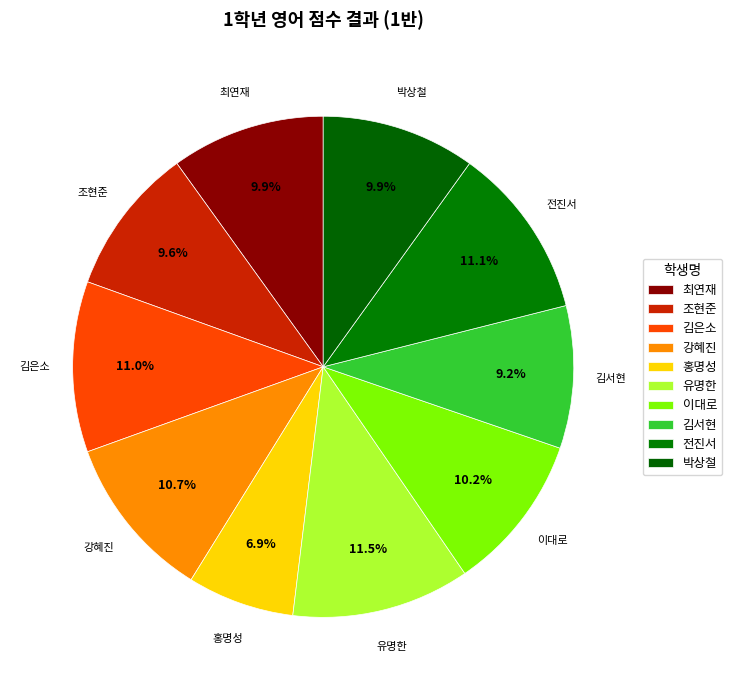

How many slices are in this pie chart?

10